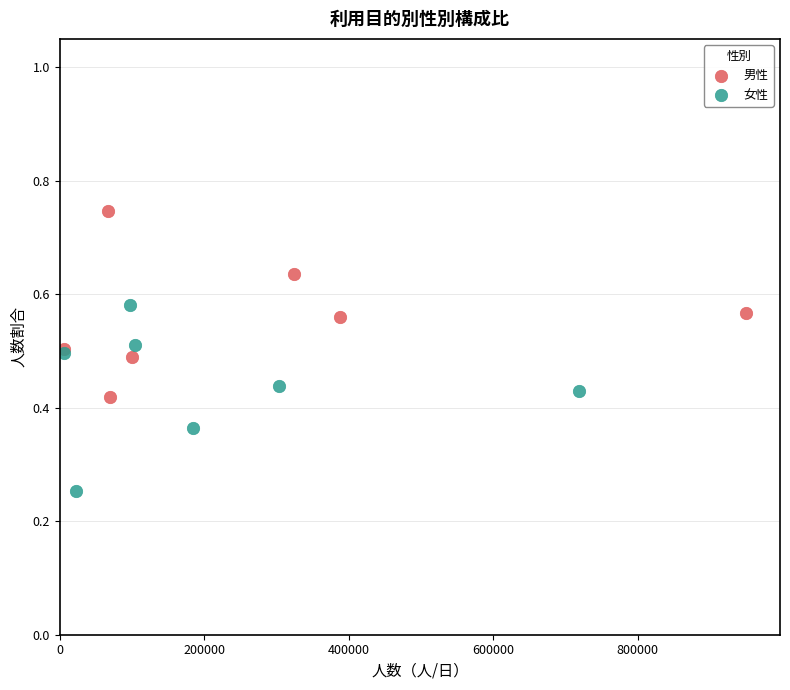

Which series reaches the maximum Y coordinate?

男性